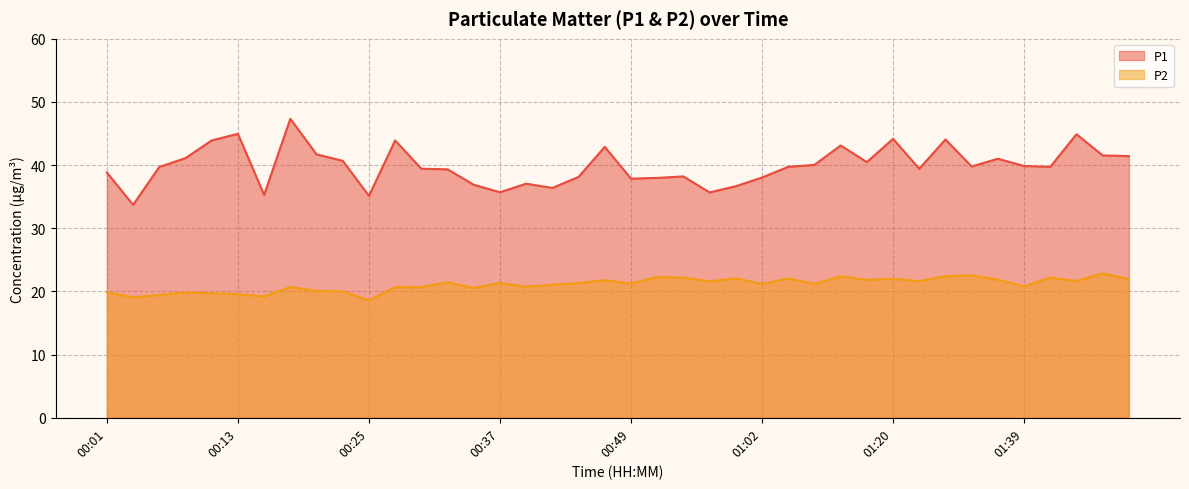

What position from the right is 00:30?

28